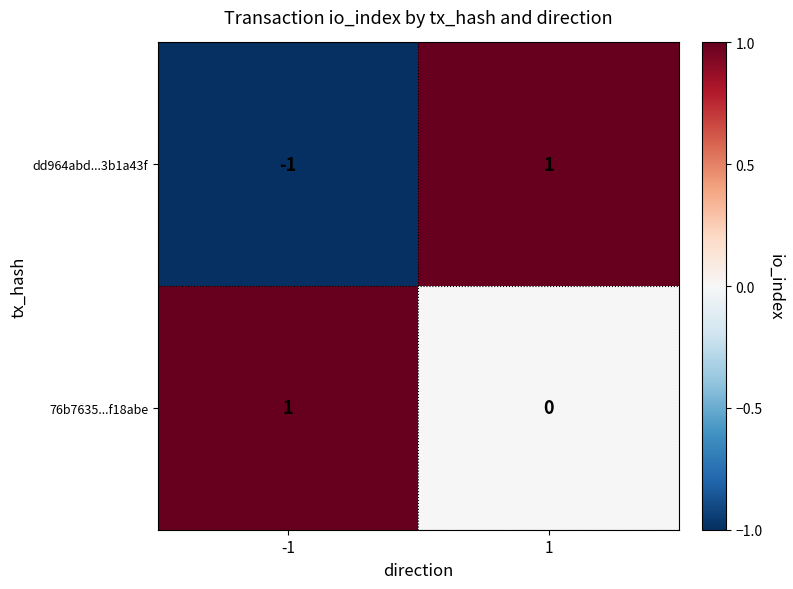

Which series has the largest range (max minus min)?

dd964abd...3b1a43f